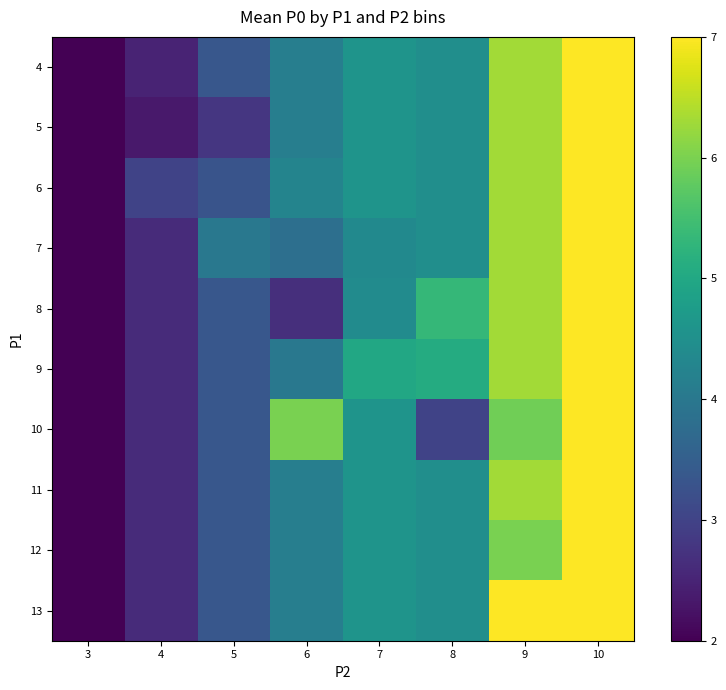

At 6, list the series in order from largest to smallest.

10, 6, 4, 5, 11, 12, 13, 9, 7, 8